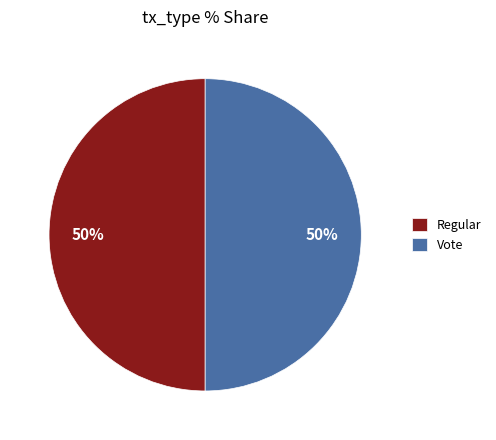

Count the number of slices in the pie.

2